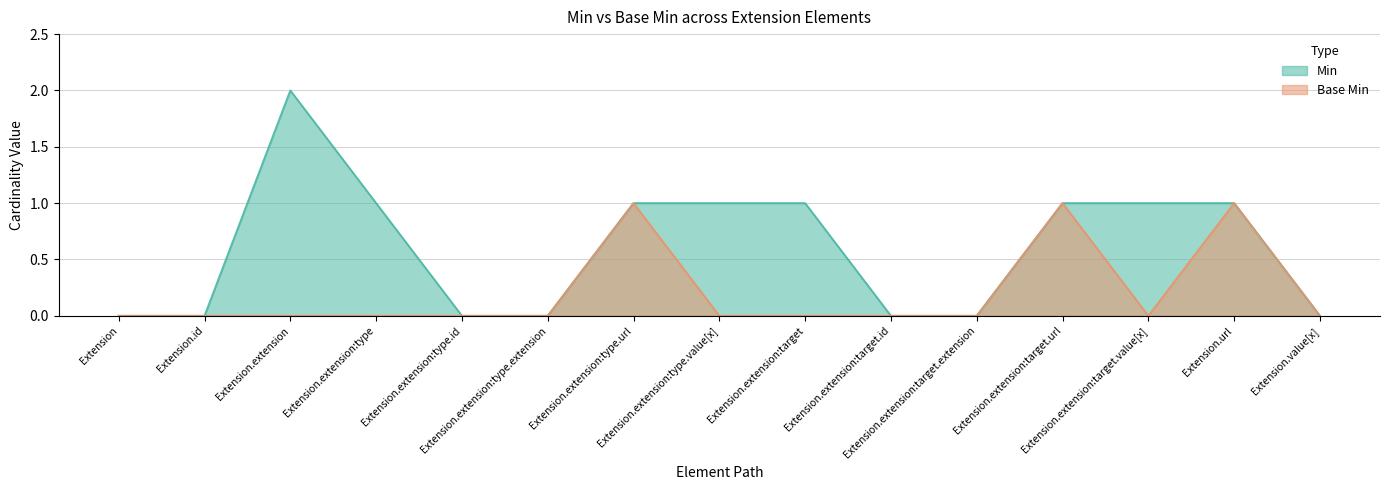

How many data points in Min are above 1?

1